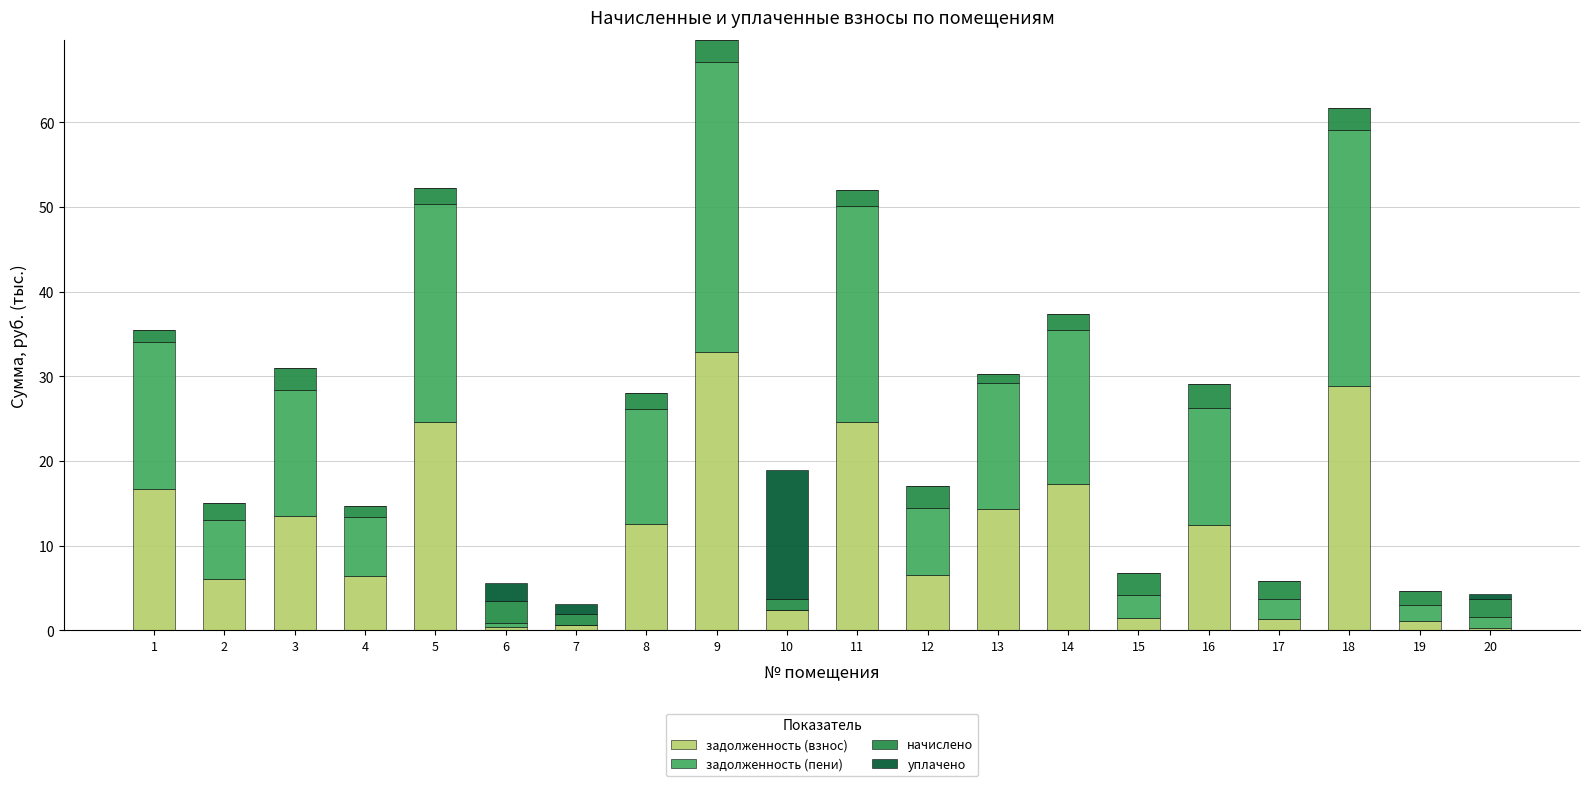

At which category is the sum across all series the highest?

9